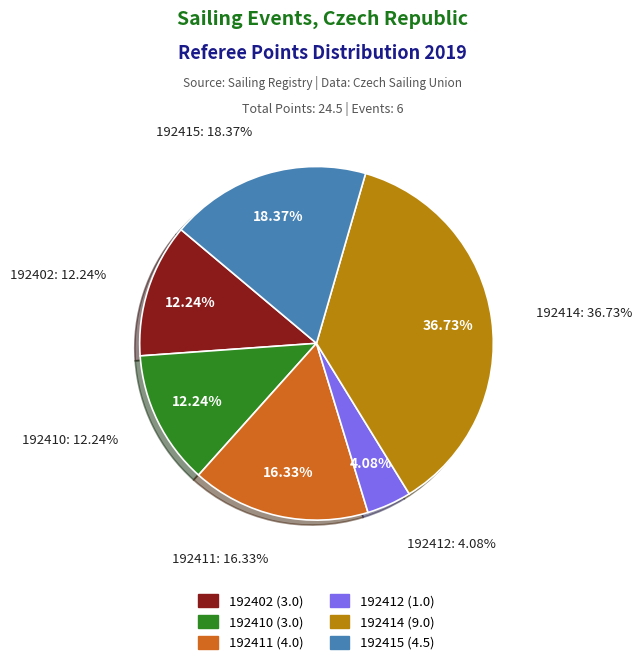

Is there any slice that represents more than half of the pie?

No